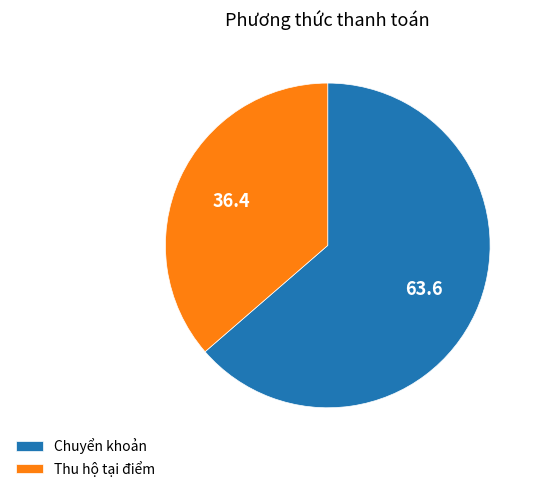

What is the smallest slice in the pie chart?

Thu hộ tại điểm